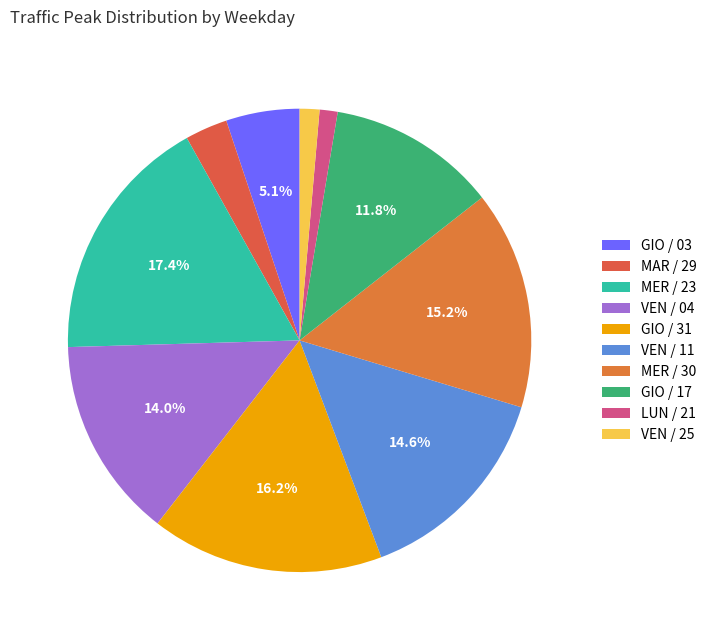

How many segments does this pie chart have?

10